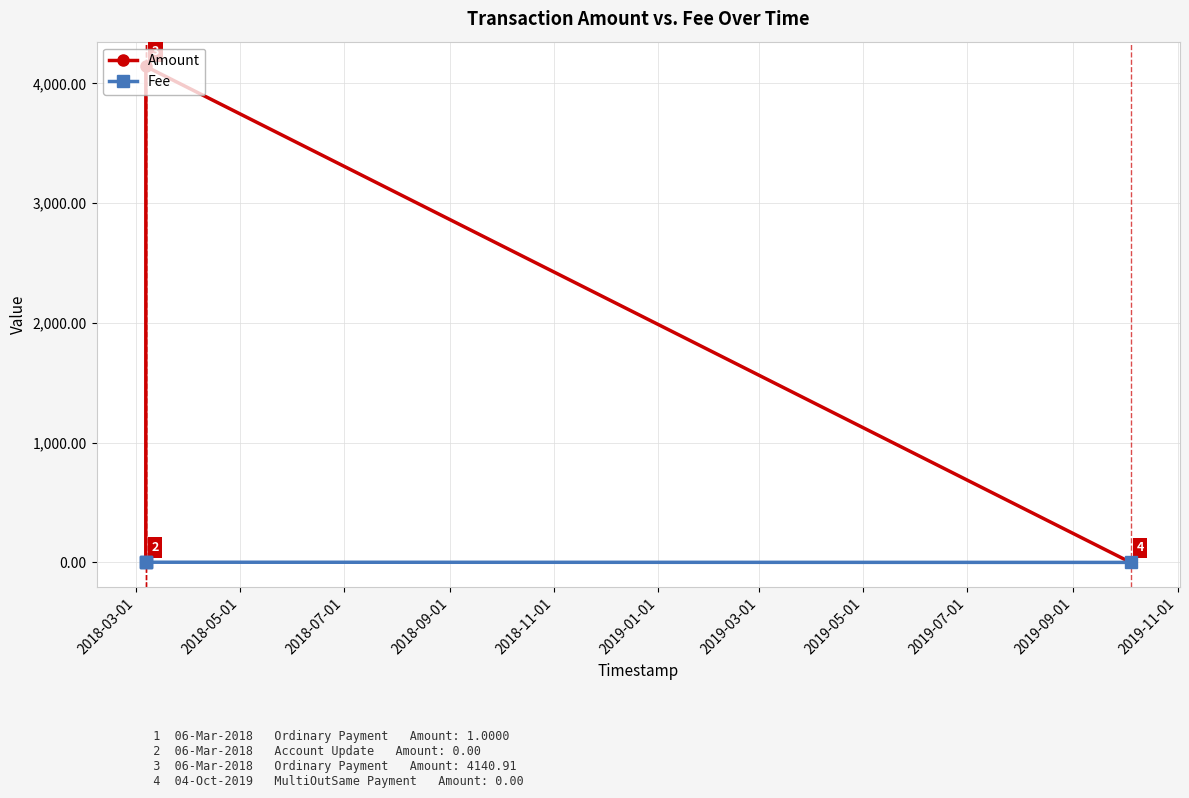

Which series has the widest spread of values?

Amount